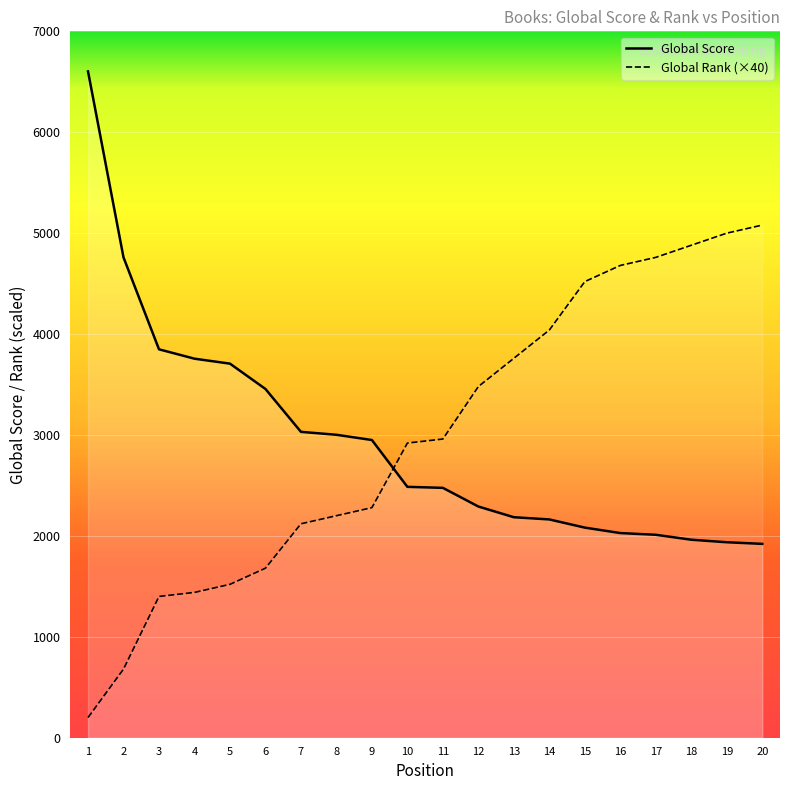

What is the difference between the maximum and minimum values in the Global Score series?

4682